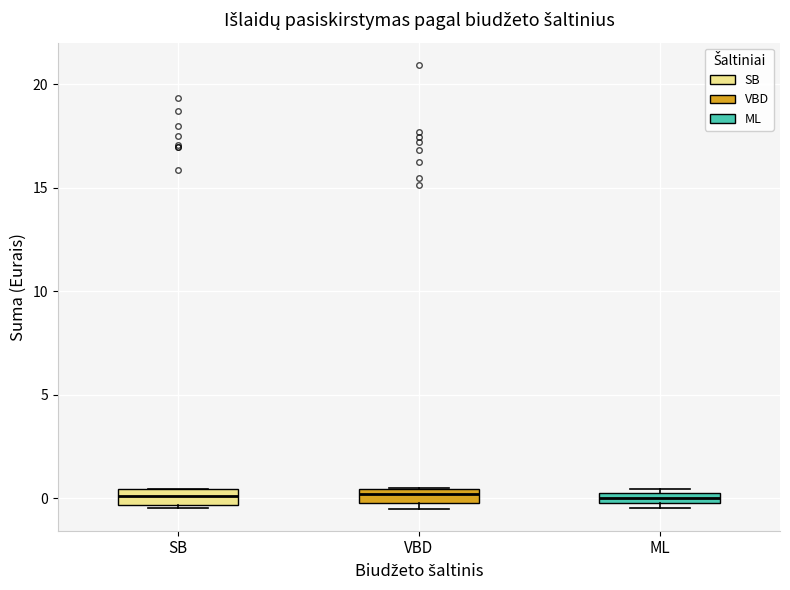

Where is the lower edge of the box for VBD on the y-axis? The values are not printed on the chart, so give them approximately, as read against the axis.

0.0